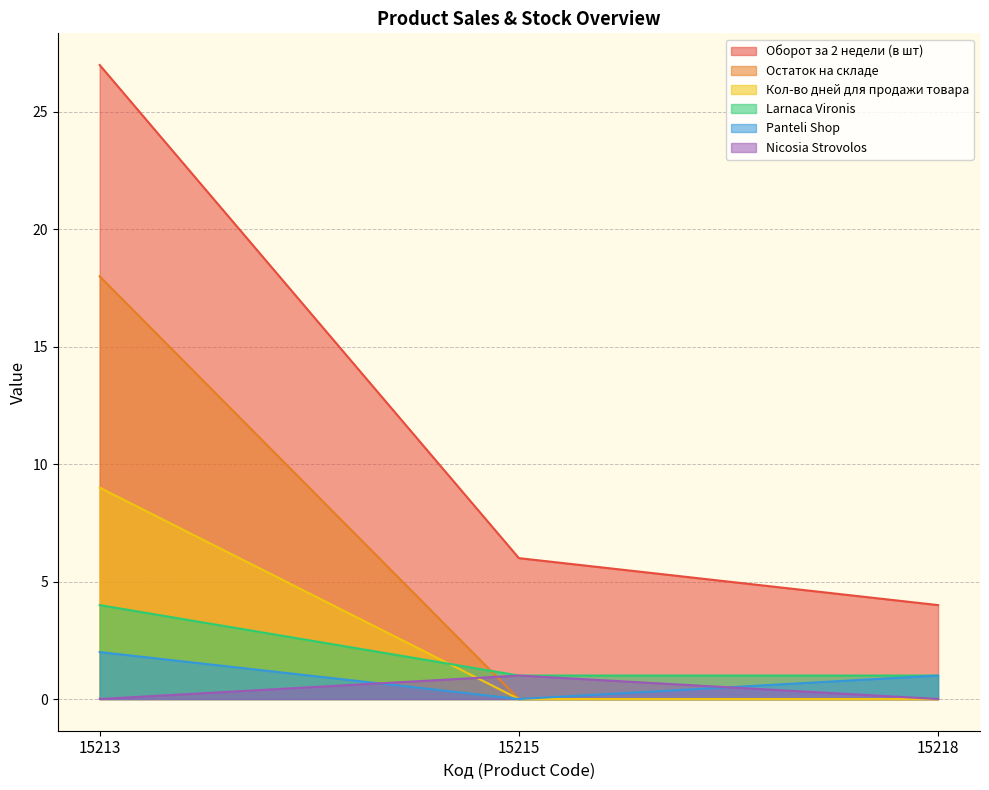

Reading left to right, extract all data points from this chart.

Оборот за 2 недели (в шт): 15213=27	15215=6	15218=4
Остаток на складе: 15213=18	15215=0	15218=0
Кол-во дней для продажи товара: 15213=9	15215=0	15218=0
Larnaca Vironis: 15213=4	15215=1	15218=1
Panteli Shop: 15213=2	15215=0	15218=1
Nicosia Strovolos: 15213=0	15215=1	15218=0